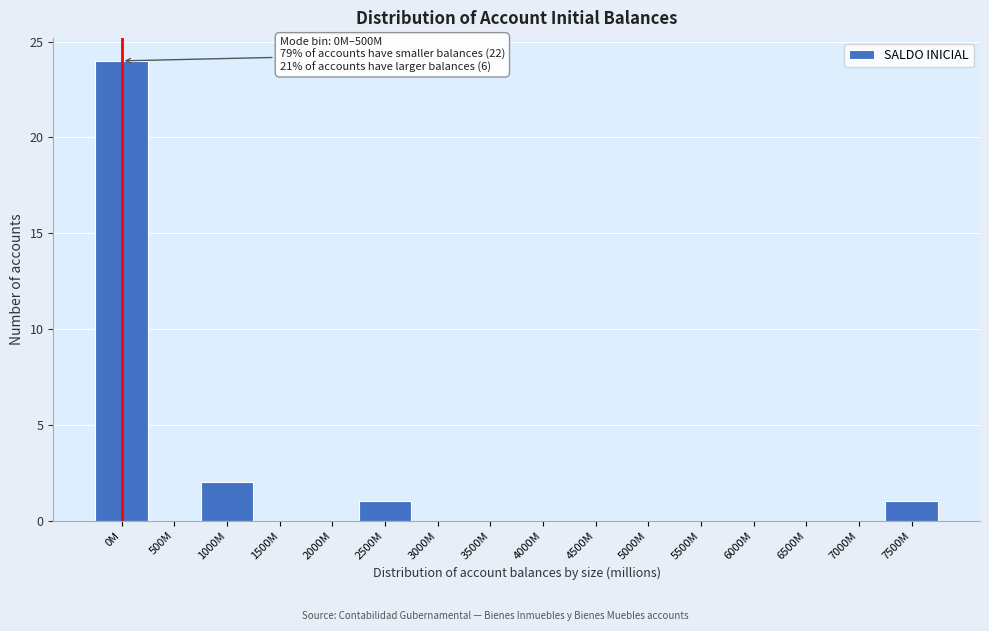

Reading left to right, extract all data points from this chart.

0M=24	500M=0	1000M=2	1500M=0	2000M=0	2500M=1	3000M=0	3500M=0	4000M=0	4500M=0	5000M=0	5500M=0	6000M=0	6500M=0	7000M=0	7500M=1